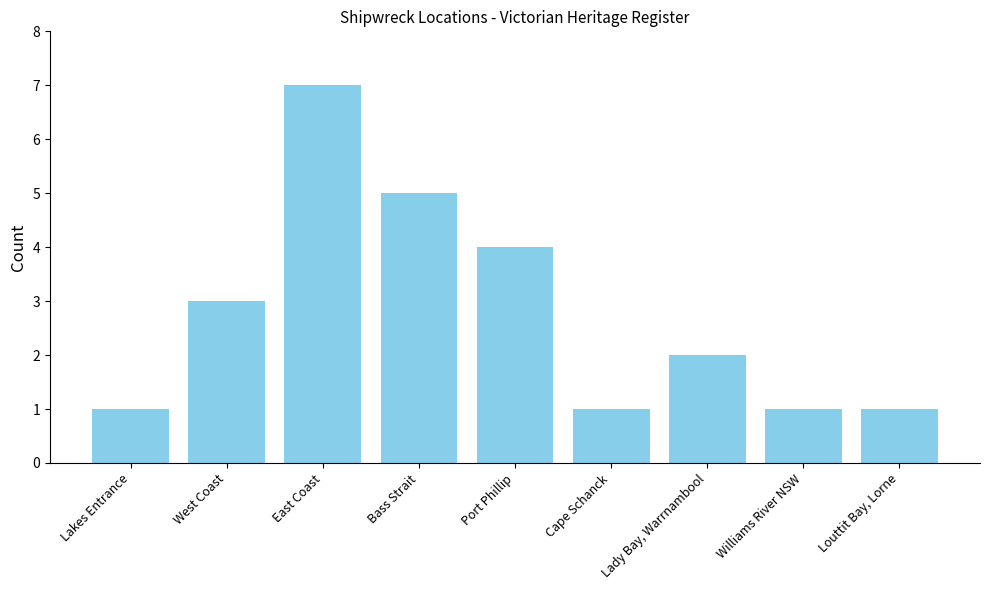

What is the label of the 5th bar from the right?

Port Phillip